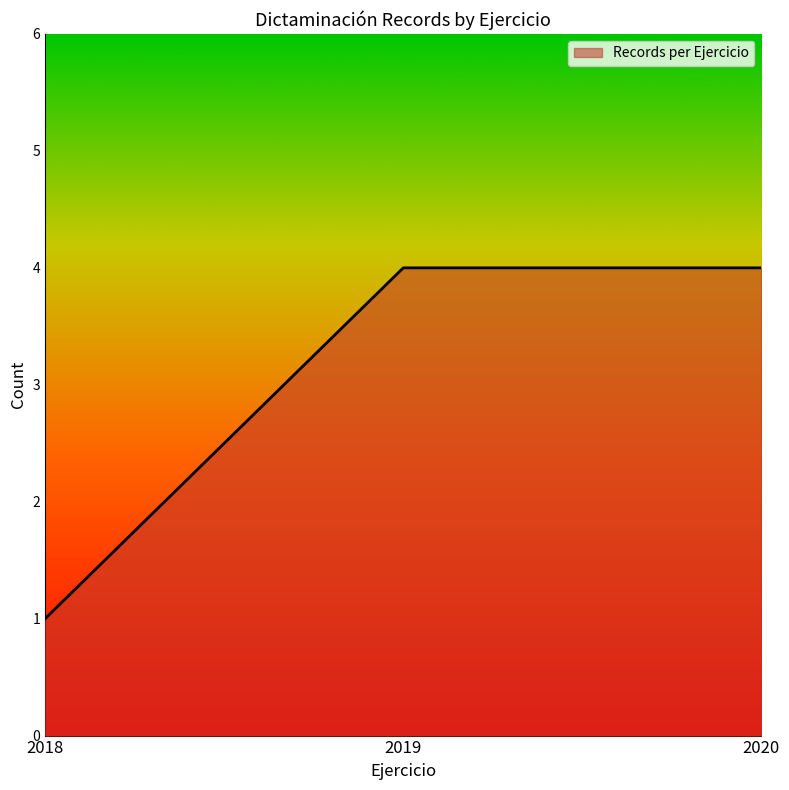

How many data points does each series have?

3